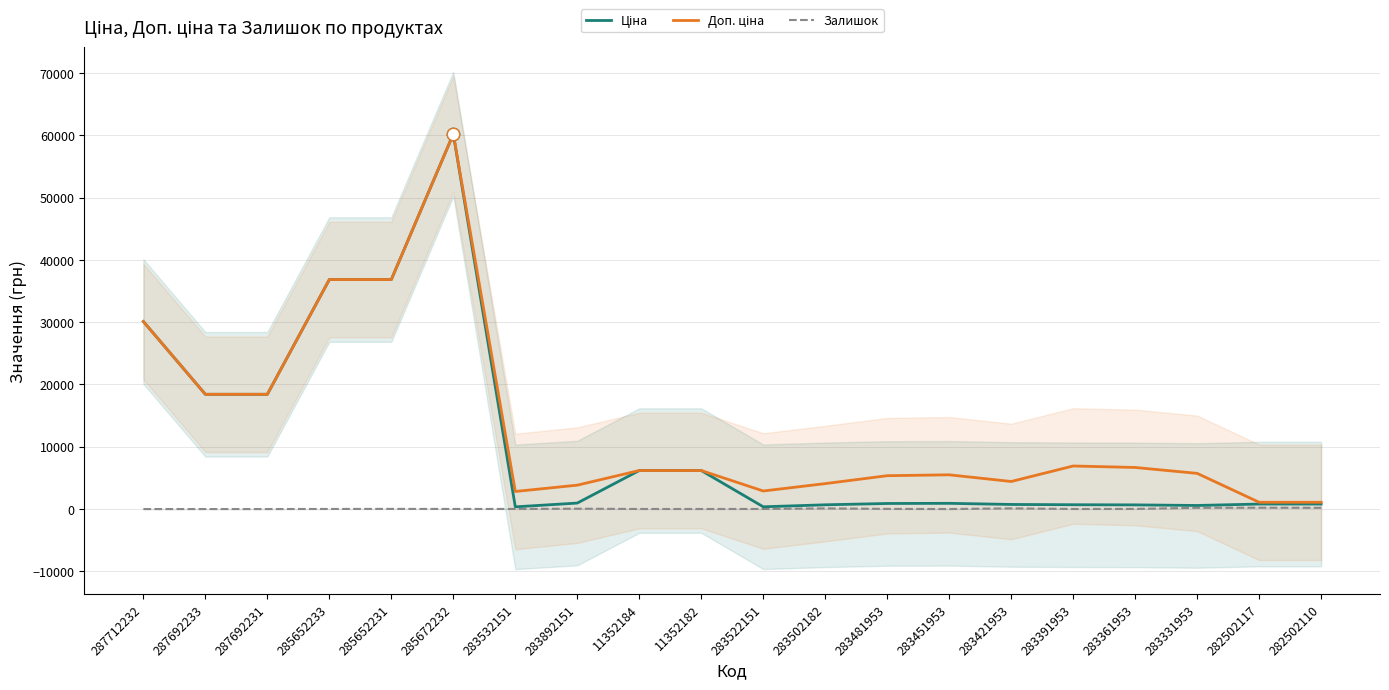

Which series reaches the maximum Y coordinate?

Ціна